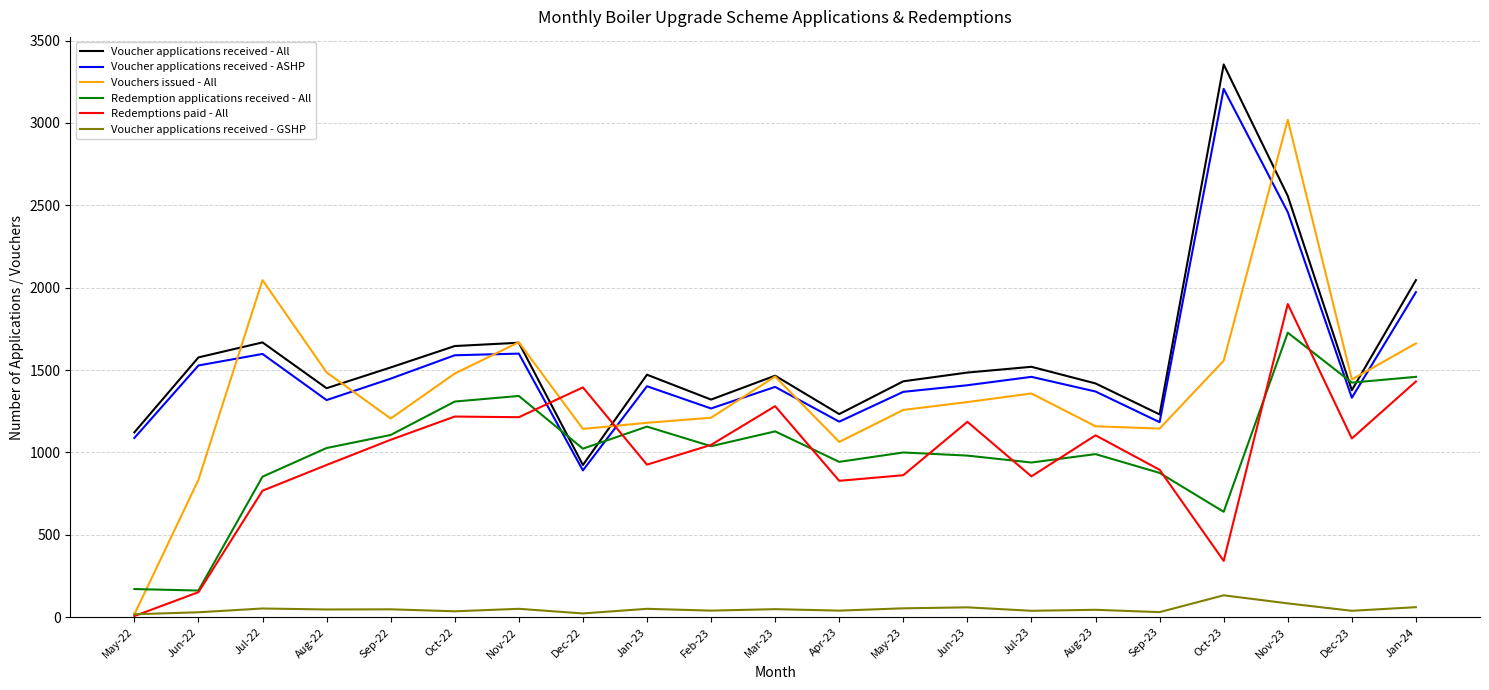

At which category is the sum across all series the highest?

Nov-23